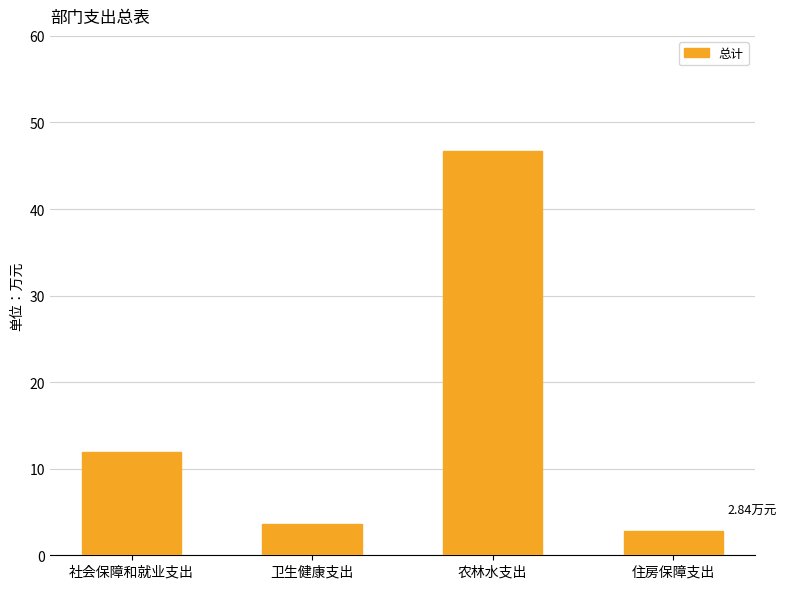

List the labels in order of value, smallest first.

住房保障支出, 卫生健康支出, 社会保障和就业支出, 农林水支出